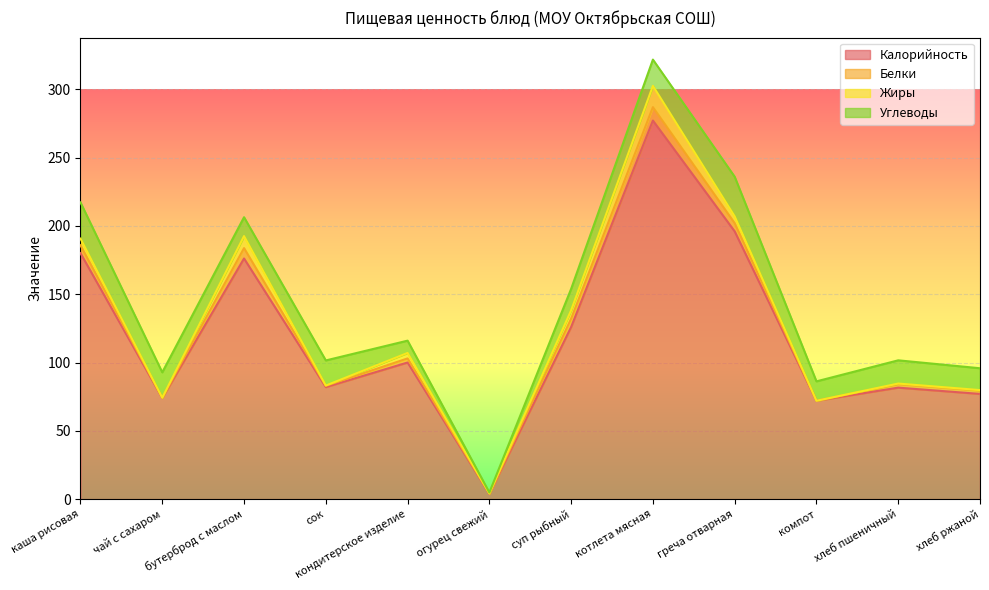

What is the spread (max minus min) of values at хлеб пшеничный?

81.2